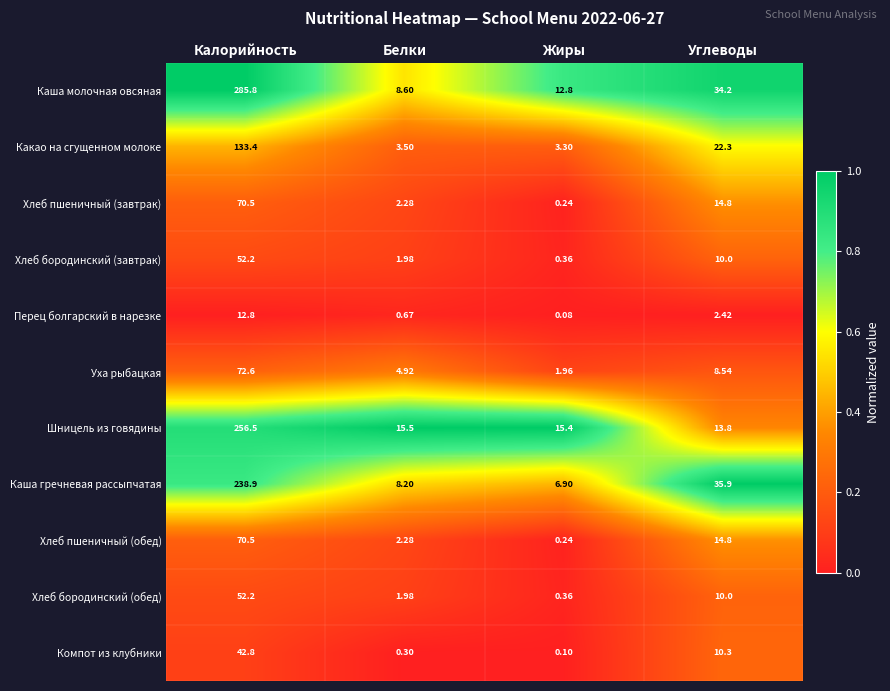

What is the total value across all series at Жиры?

41.7